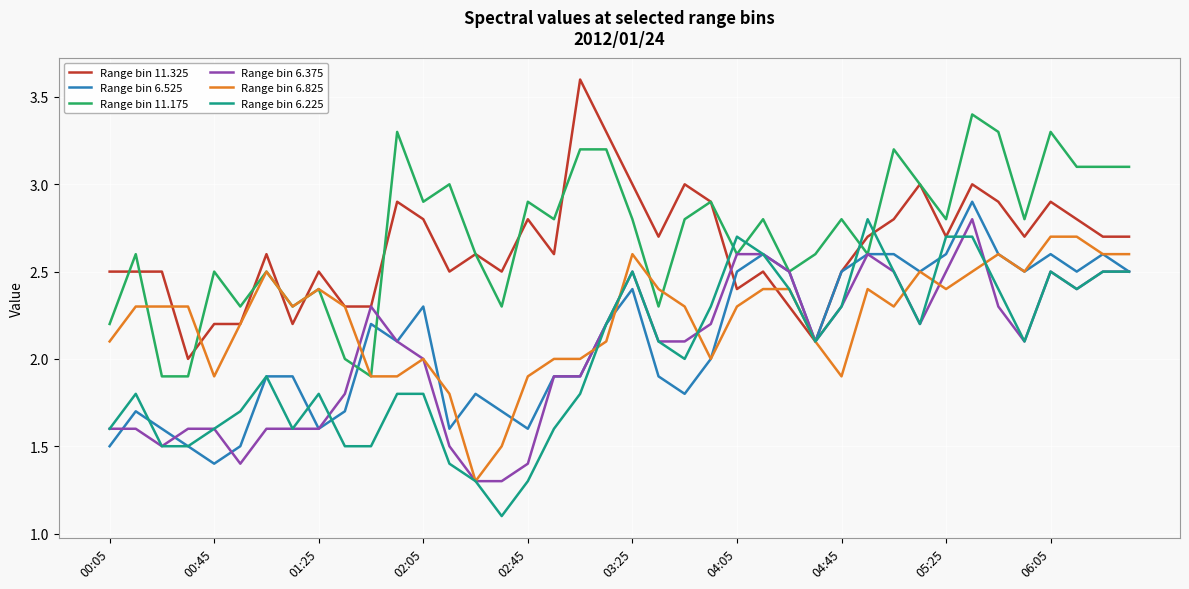

What is the maximum value for Range bin 6.375?

2.8